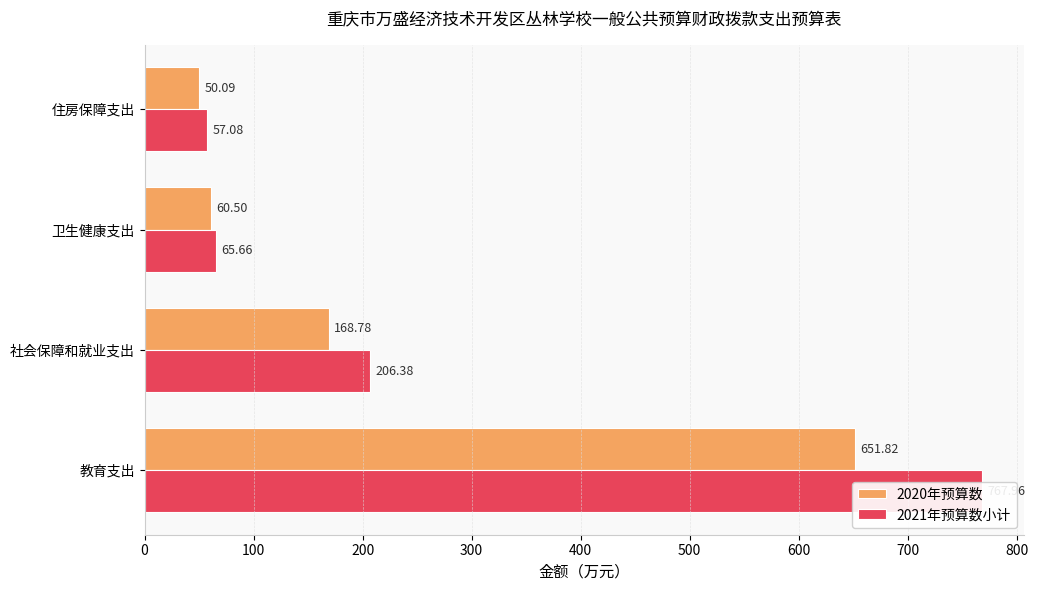

Rank the series by their average value, from lowest to highest.

2020年预算数, 2021年预算数小计